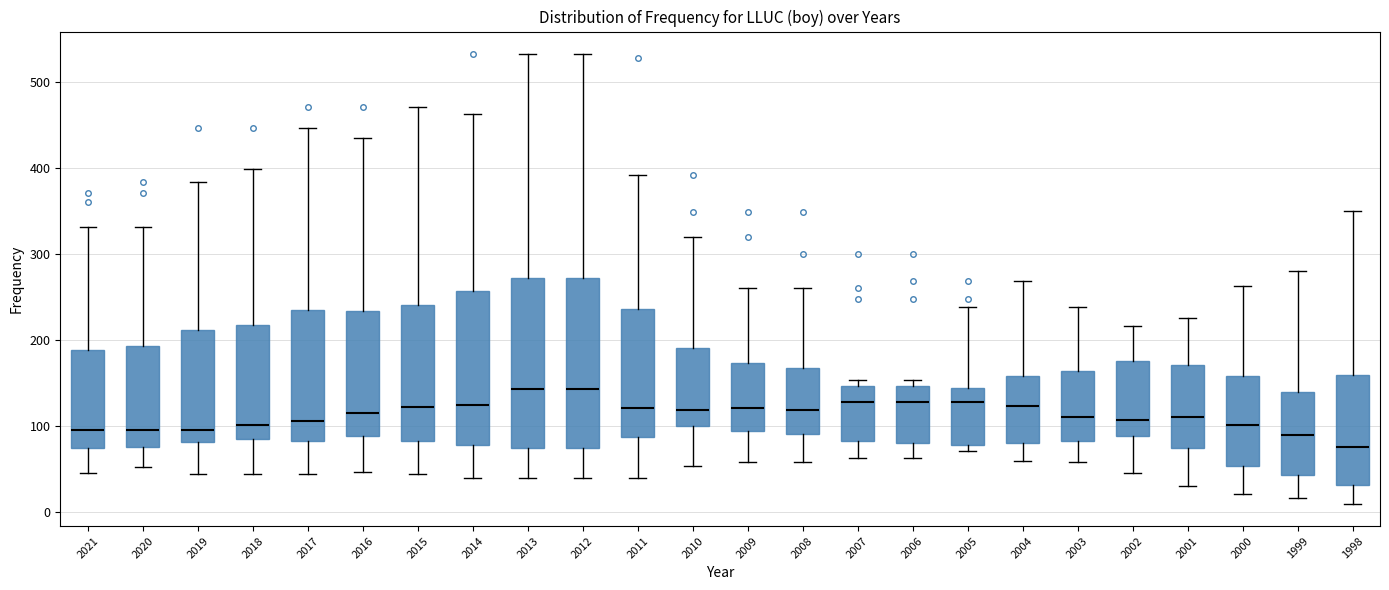

Reading left to right, transcribe this box plot: for each box, give where its median line is, the range the box spans, and where its two whiskers end, as read against the y-axis. The values are not printed on the chart, so give them approximately, as read against the axis.

2021: median 100, box 70 to 190, whiskers 50 to 330
2020: median 100, box 80 to 190, whiskers 50 to 330
2019: median 100, box 80 to 210, whiskers 40 to 380
2018: median 100, box 90 to 220, whiskers 40 to 400
2017: median 110, box 80 to 240, whiskers 40 to 450
2016: median 120, box 90 to 230, whiskers 50 to 430
2015: median 120, box 80 to 240, whiskers 40 to 470
2014: median 130, box 80 to 260, whiskers 40 to 460
2013: median 140, box 70 to 270, whiskers 40 to 530
2012: median 140, box 70 to 270, whiskers 40 to 530
2011: median 120, box 90 to 240, whiskers 40 to 390
2010: median 120, box 100 to 190, whiskers 50 to 320
2009: median 120, box 90 to 170, whiskers 60 to 260
2008: median 120, box 90 to 170, whiskers 60 to 260
2007: median 130, box 80 to 150, whiskers 60 to 150 (just above the box's upper edge)
2006: median 130, box 80 to 150, whiskers 60 to 150 (just above the box's upper edge)
2005: median 130, box 80 to 140, whiskers 70 to 240
2004: median 120, box 80 to 160, whiskers 60 to 270
2003: median 110, box 80 to 160, whiskers 60 to 240
2002: median 110, box 90 to 180, whiskers 50 to 220
2001: median 110, box 80 to 170, whiskers 30 to 230
2000: median 100, box 50 to 160, whiskers 20 to 260
1999: median 90, box 40 to 140, whiskers 20 to 280
1998: median 80, box 30 to 160, whiskers 10 to 350